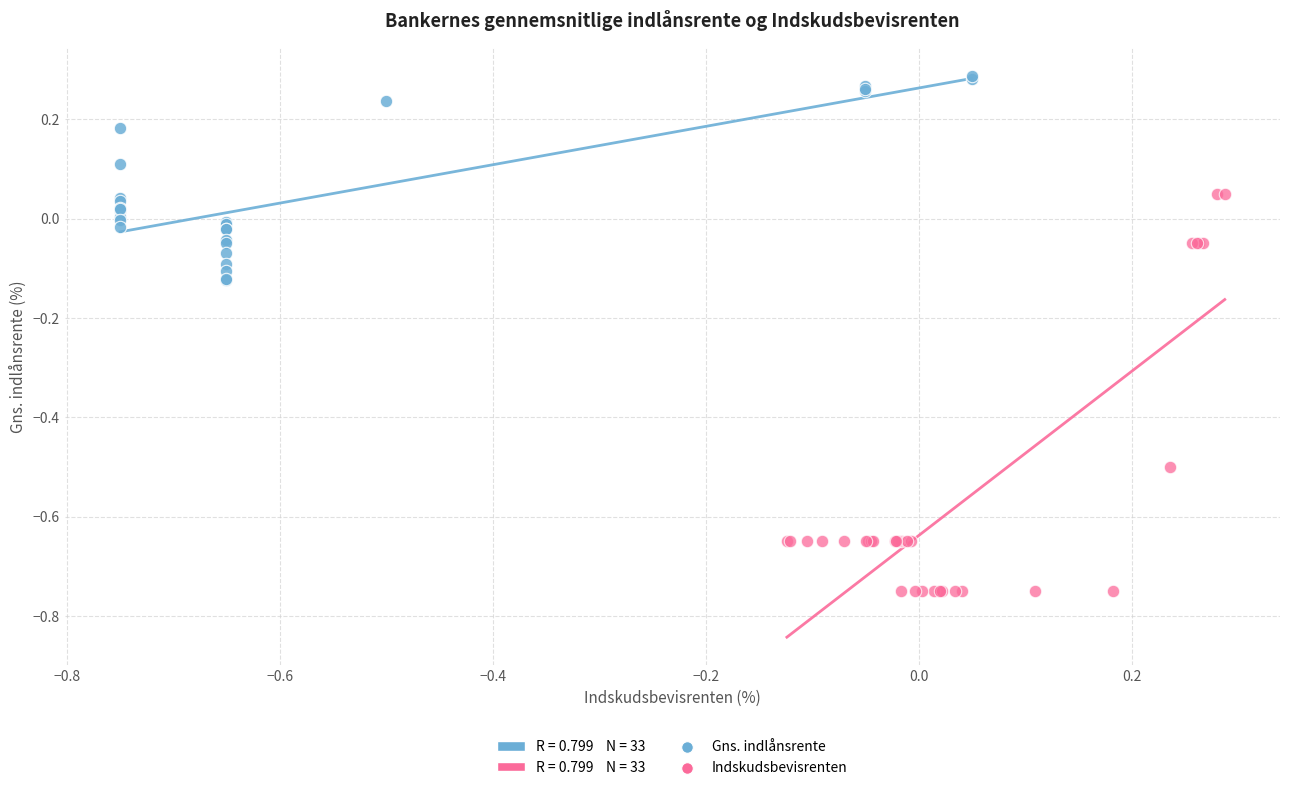

Which series reaches the maximum Y coordinate?

Gns. indlånsrente